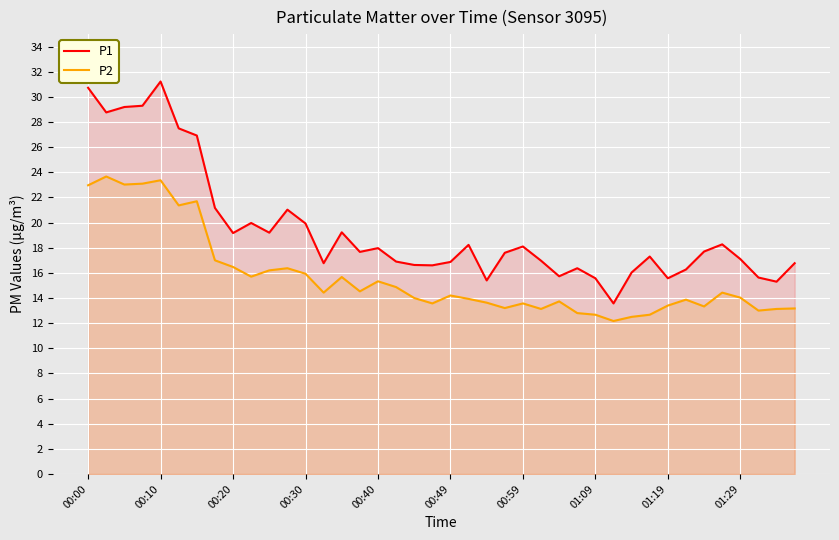

True or false: P2 and P1 cross at least once.

False